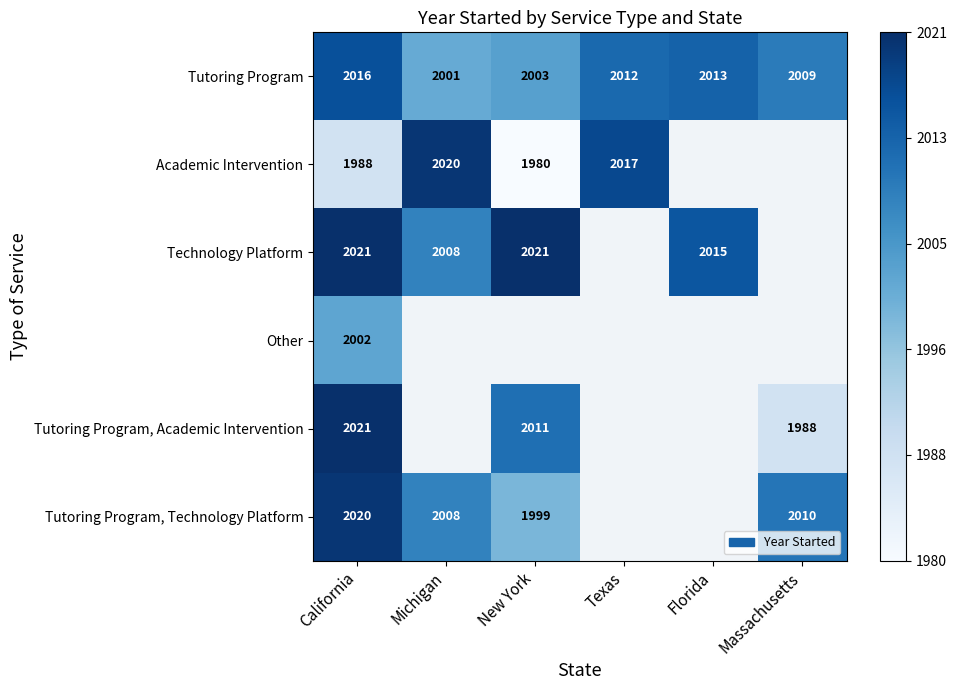

At which label does Tutoring Program reach its minimum?

Michigan